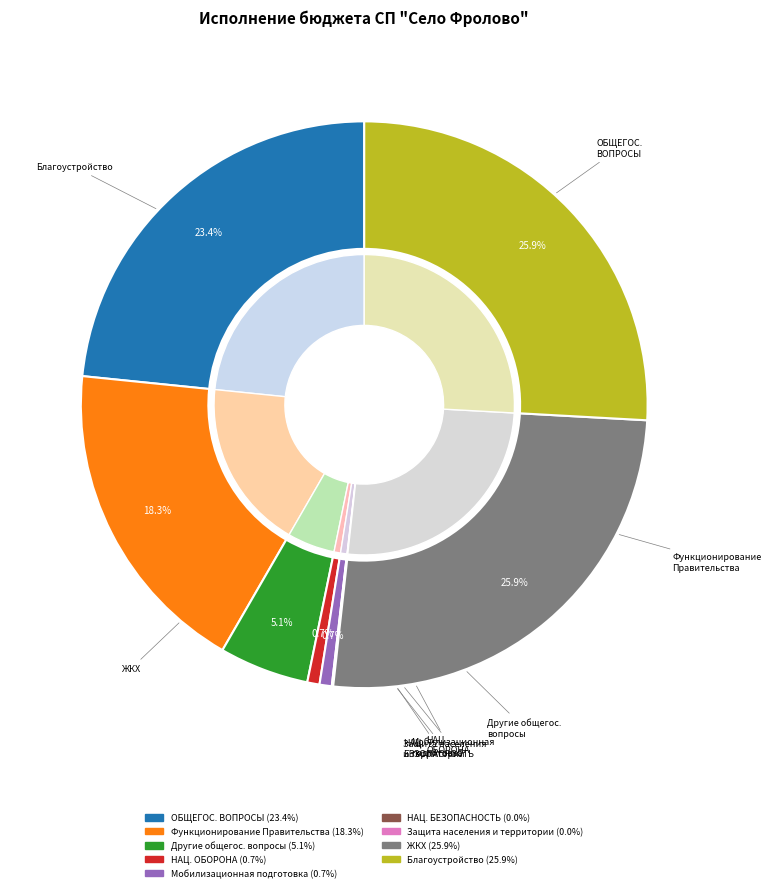

To the nearest percent, what portion does Благоустройство represent?

26%